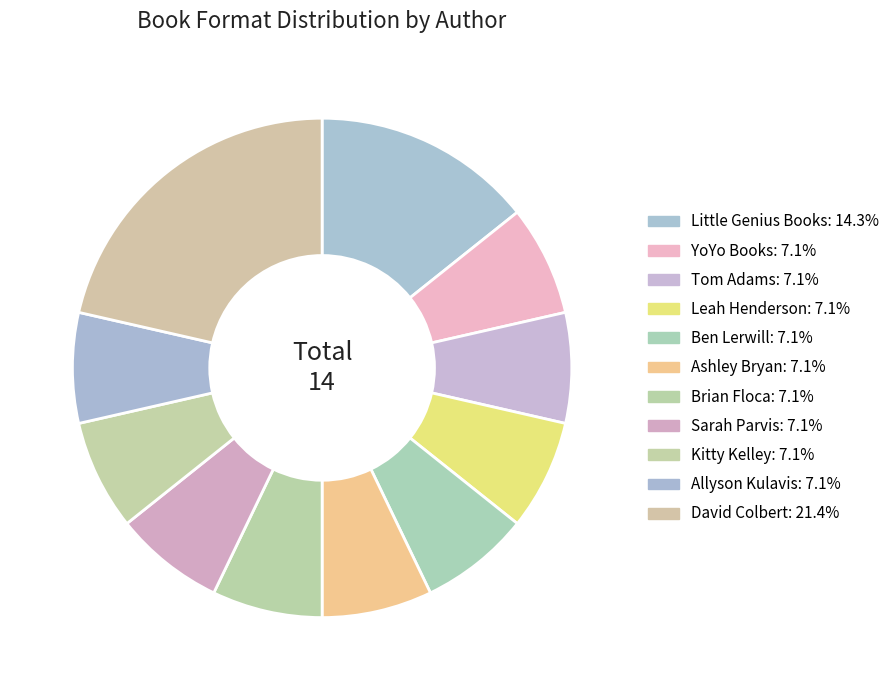

Is there a majority slice in this chart?

No